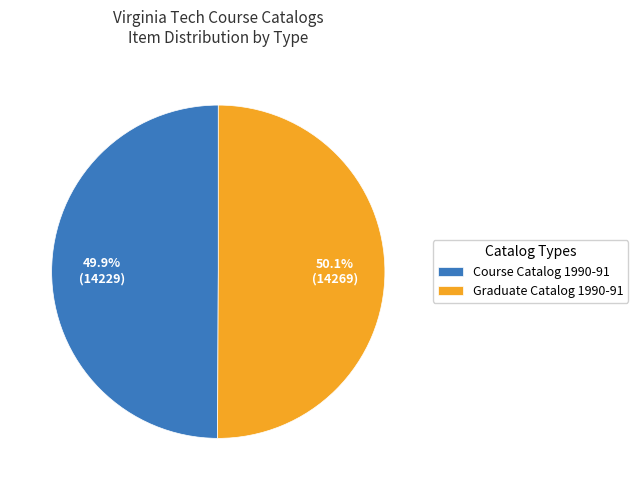

How much of the chart is everything except Graduate Catalog 1990-91?

49.9%